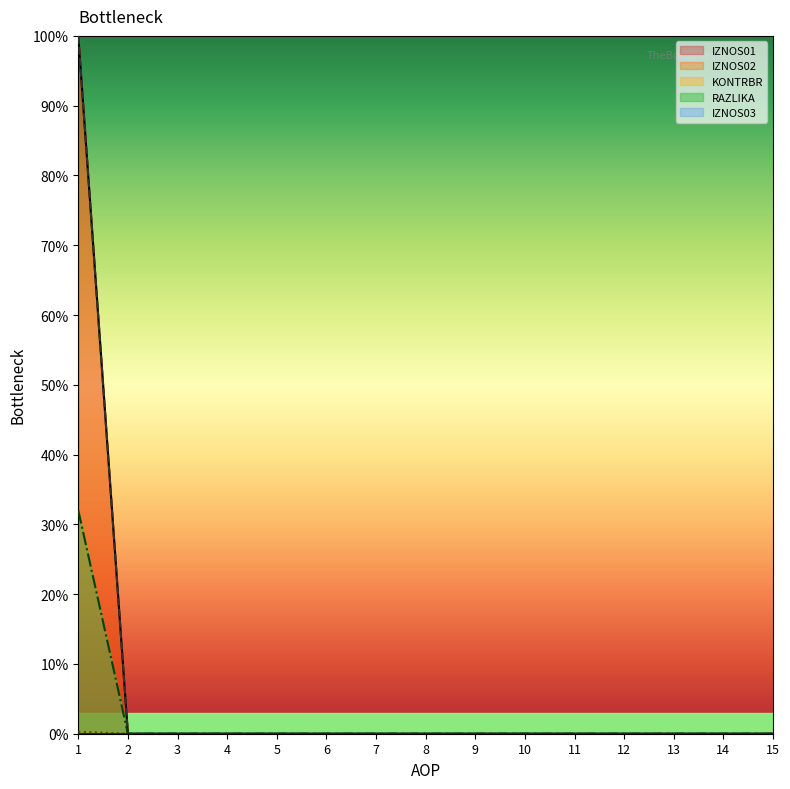

At which category is the sum across all series the highest?

1